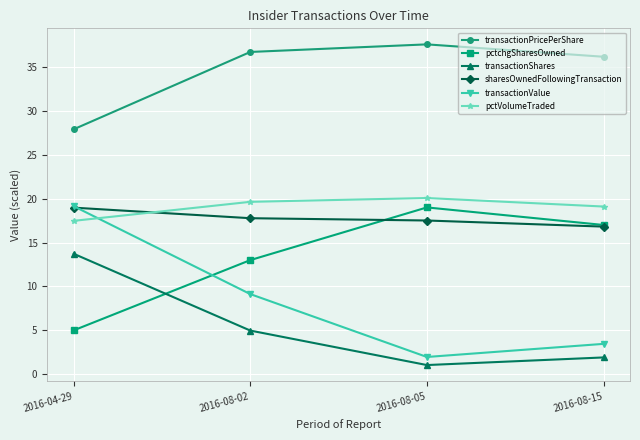

Reading right to left, what are all the values shown in this chart?

transactionPricePerShare: 36.2	37.6	36.7	27.9
pctchgSharesOwned: 17.0	19.0	13.0	5.0
transactionShares: 1.9	1.0	5.0	13.7
sharesOwnedFollowingTransaction: 16.8	17.5	17.8	19.0
transactionValue: 3.5	2.0	9.1	19.1
pctVolumeTraded: 19.1	20.1	19.6	17.5